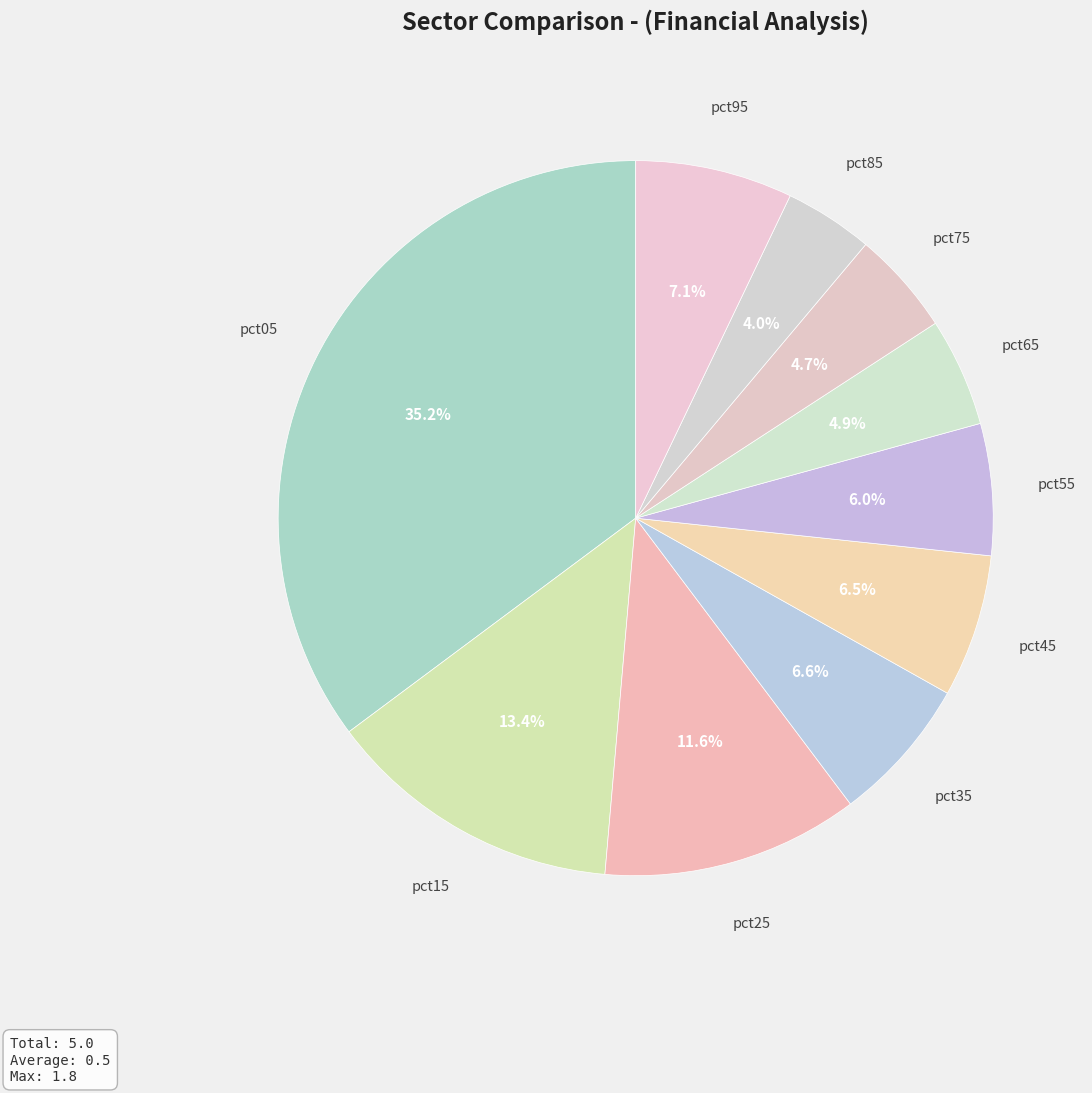

How many slices are in this pie chart?

10